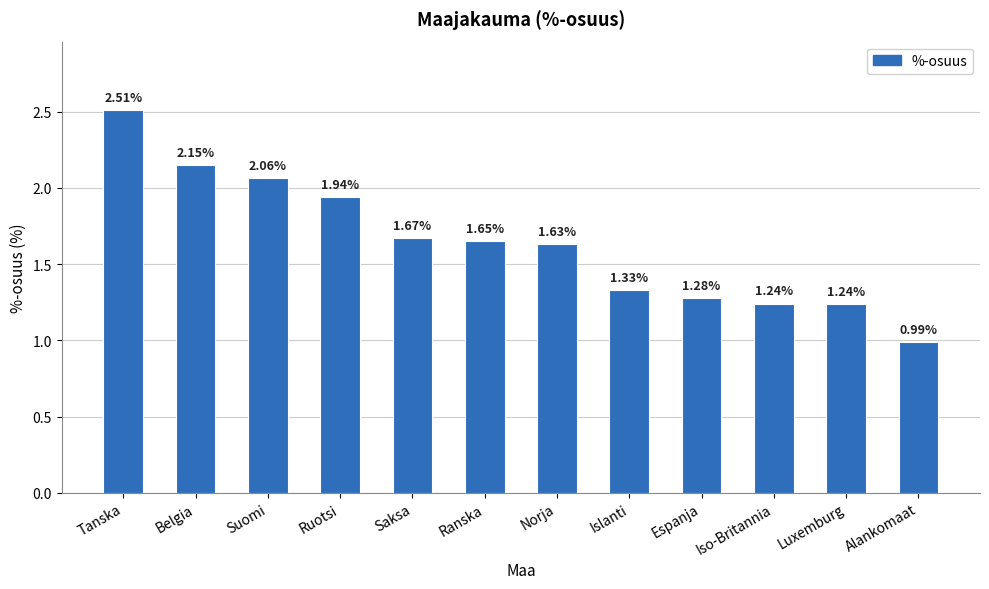

The value at Saksa is 0.6. True or false?

False